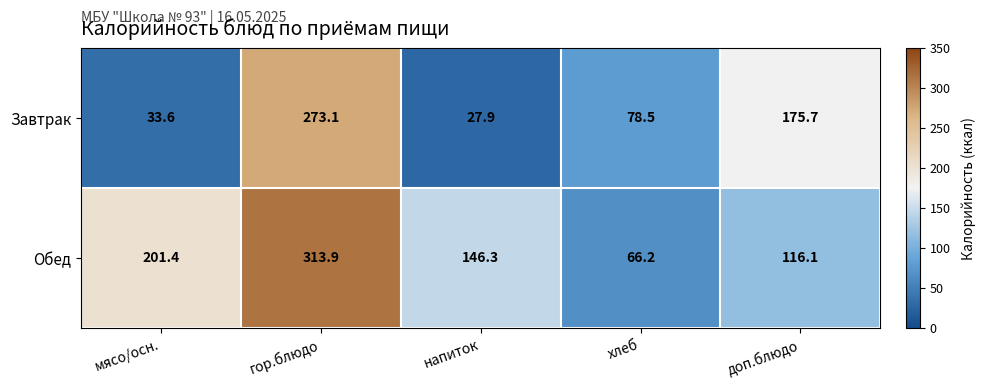

What value does the Обед series have at доп.блюдо?

116.1